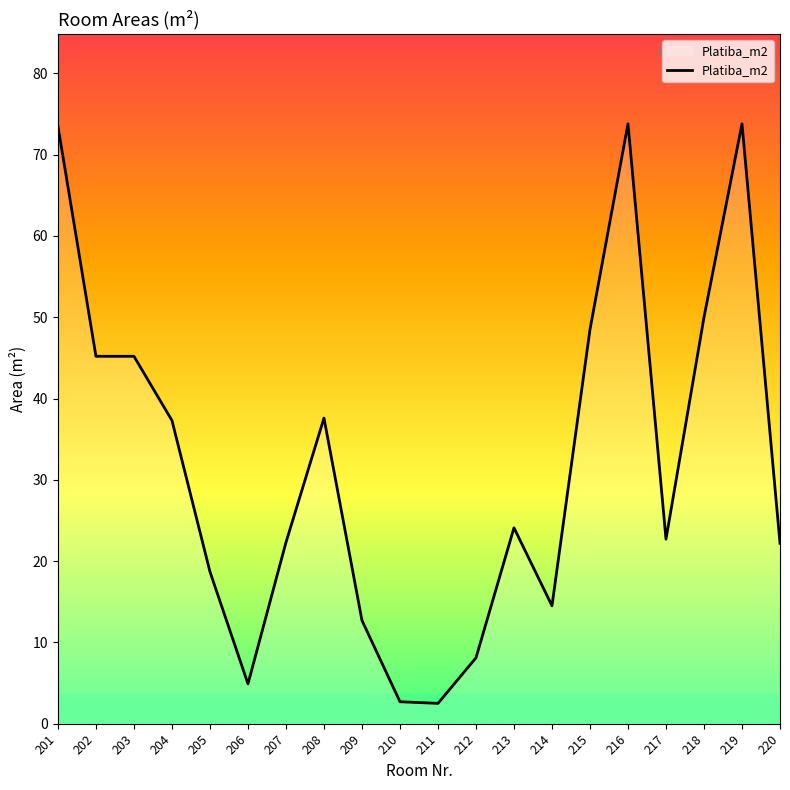

What is the ratio of the value at 202 to the value at 208?

1.2